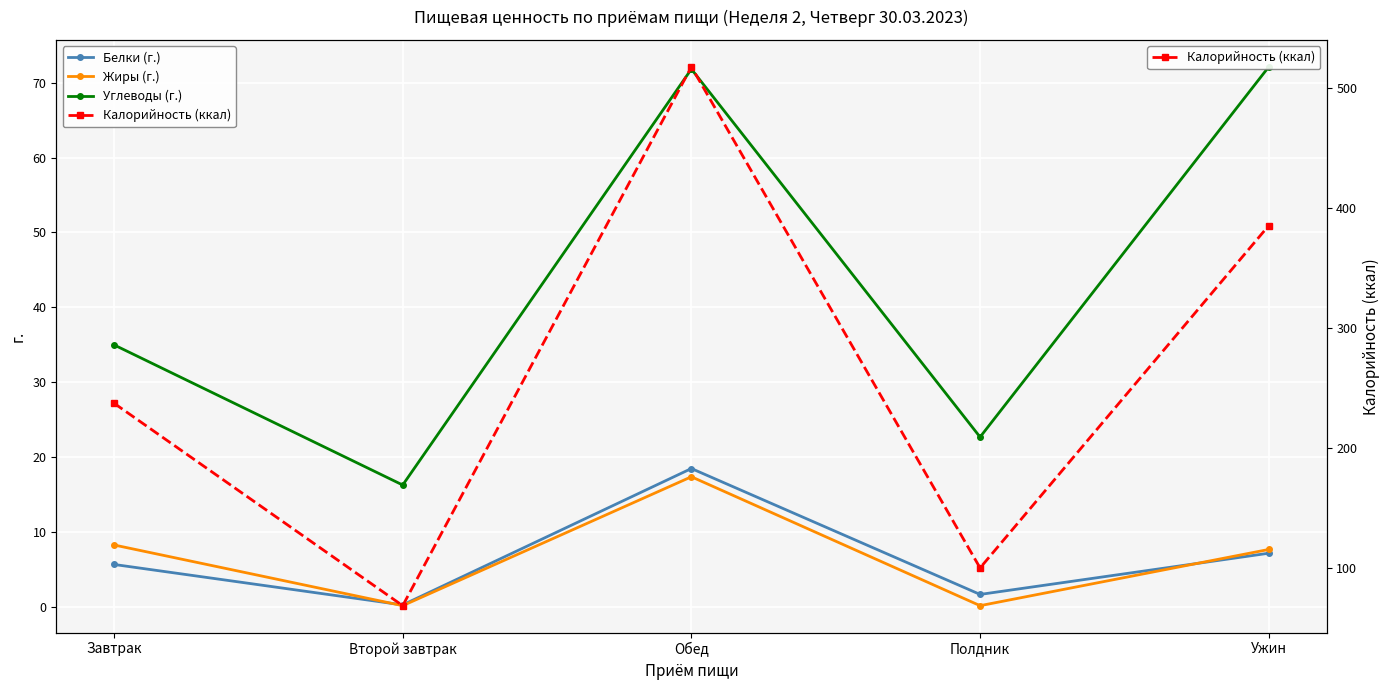

What value does the Калорийность (ккал) series have at Полдник?

99.7